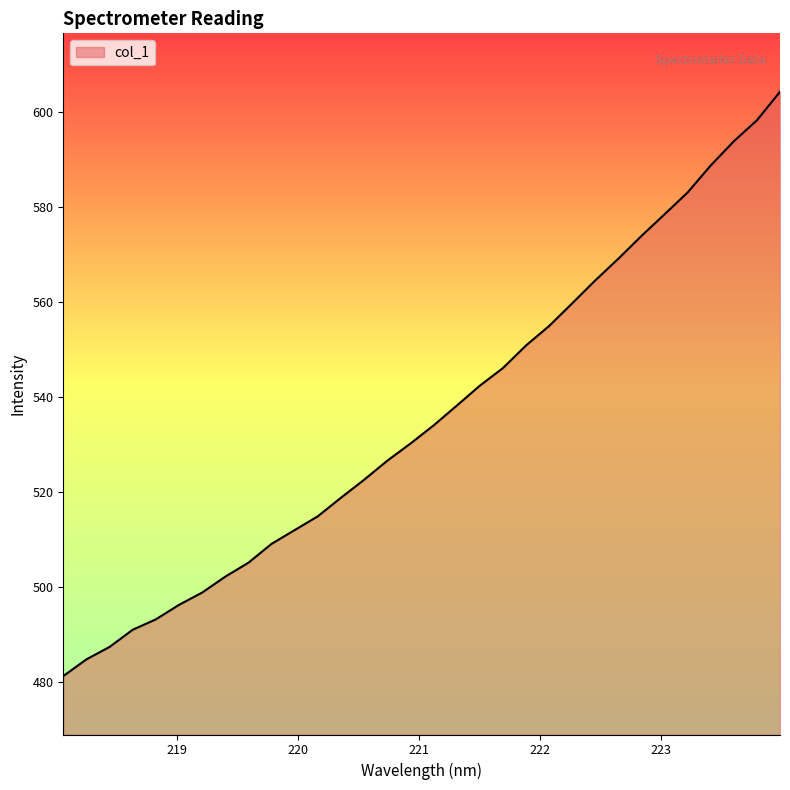

What is the difference between the maximum and minimum values?

123.1